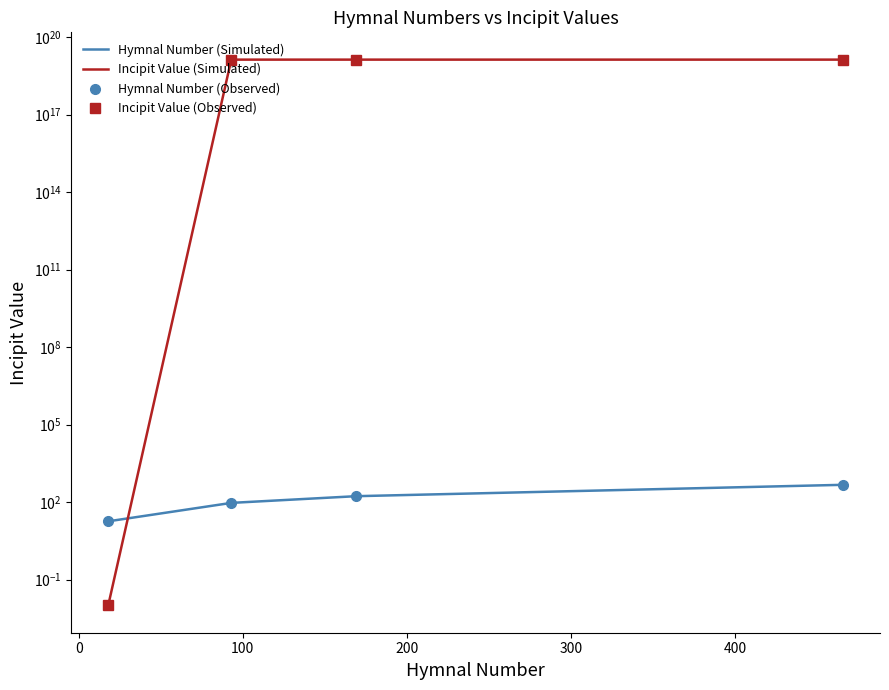

How many data points in Hymnal Number (Observed) are above 169?

1